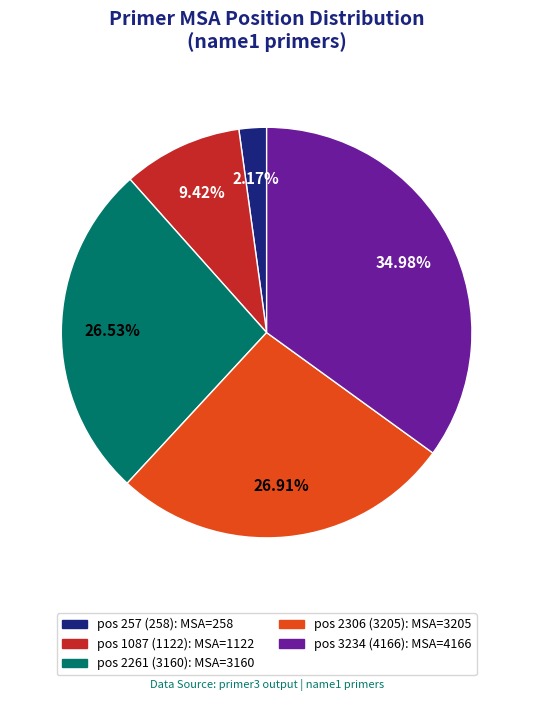

Which slice is the largest?

pos 3234 (4166)